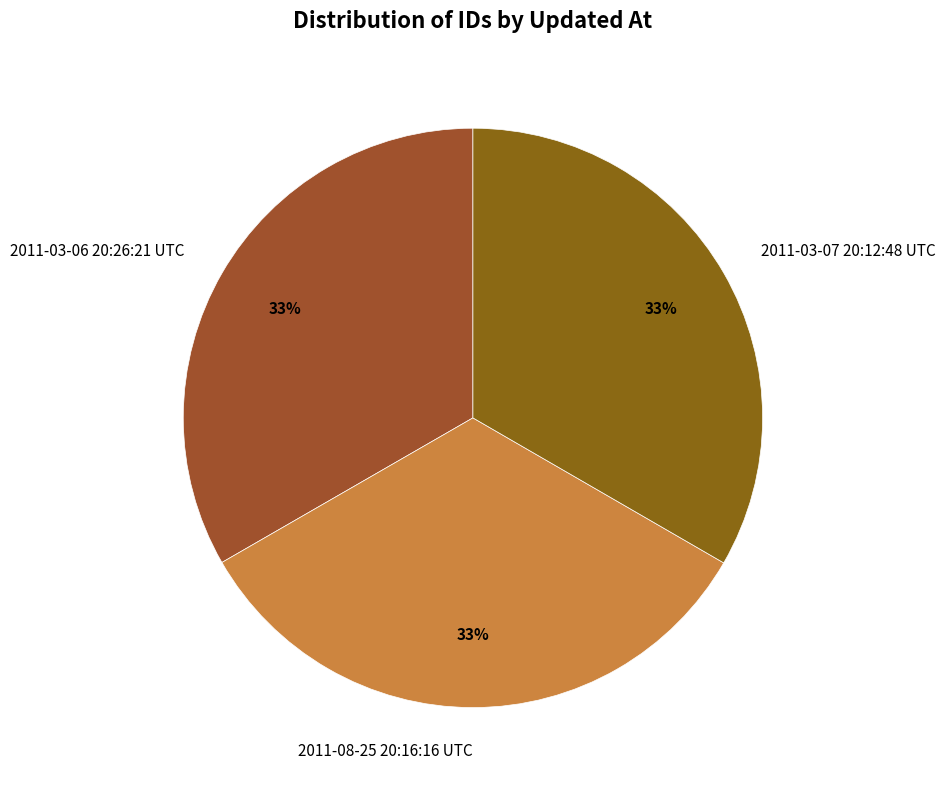

Combined, do 2011-03-07 20:12:48 UTC and 2011-08-25 20:16:16 UTC account for over 50%?

Yes